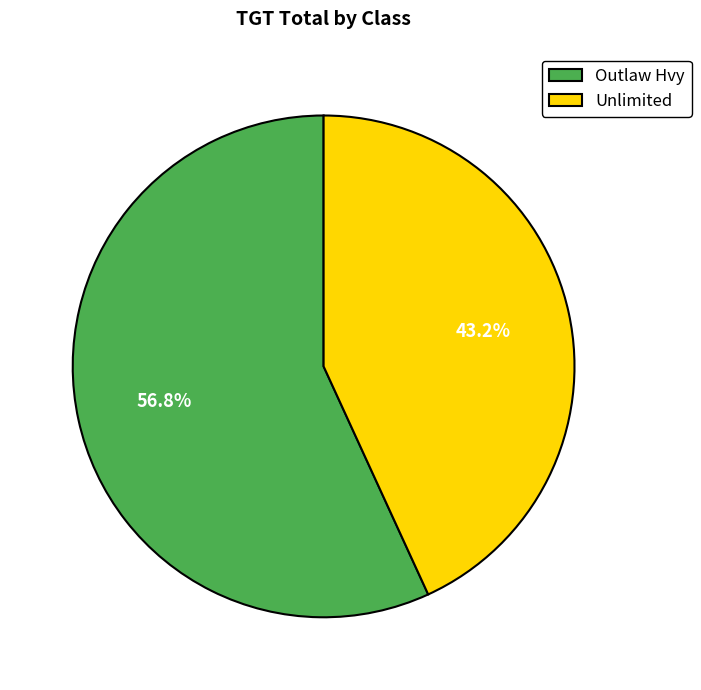

What is the largest slice in the pie chart?

Outlaw Hvy